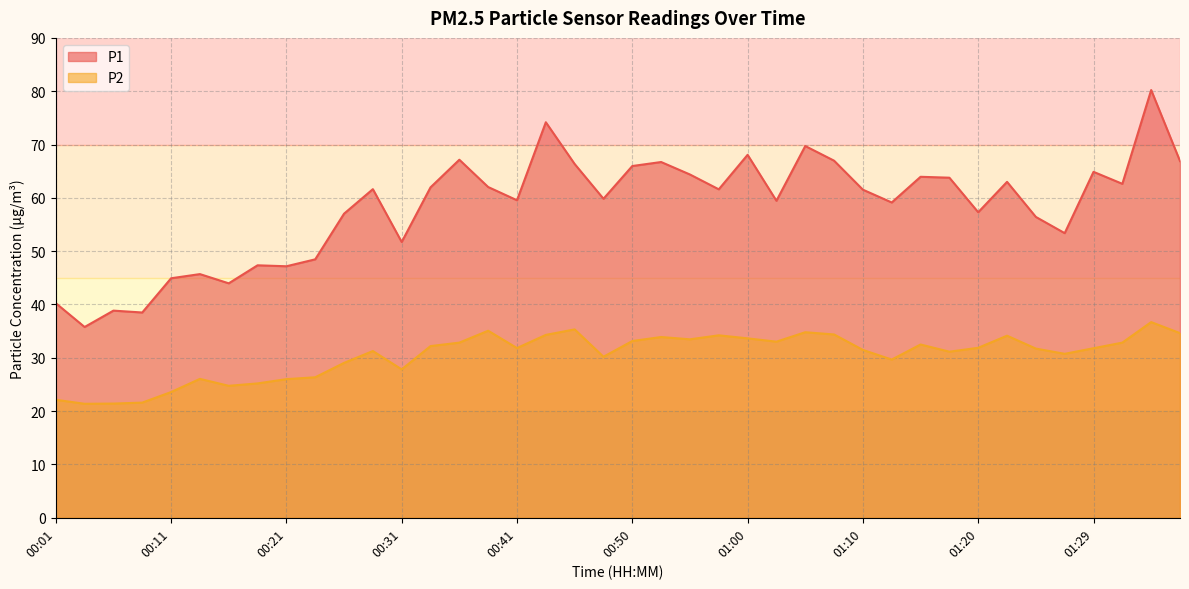

True or false: P1 and P2 cross at least once.

False